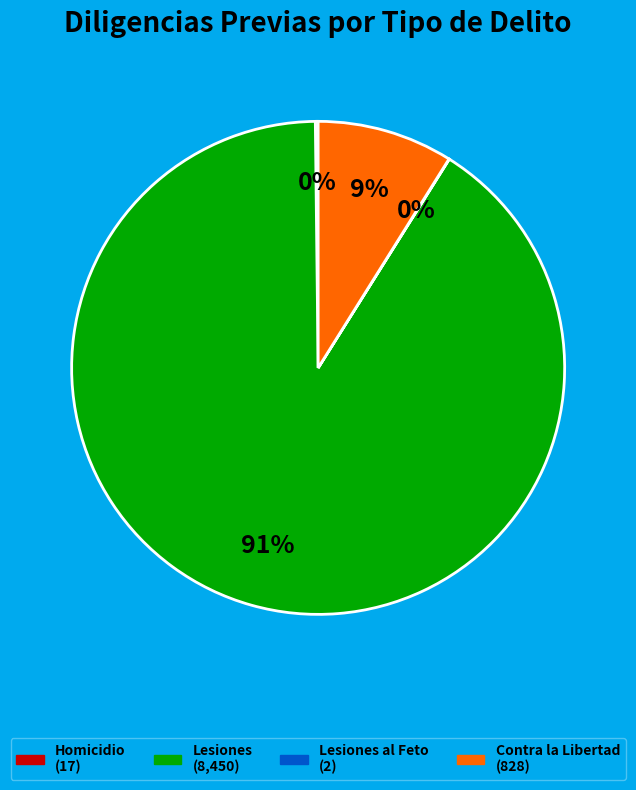

To the nearest percent, what is the difference between the largest and smallest slice percentages?

91%